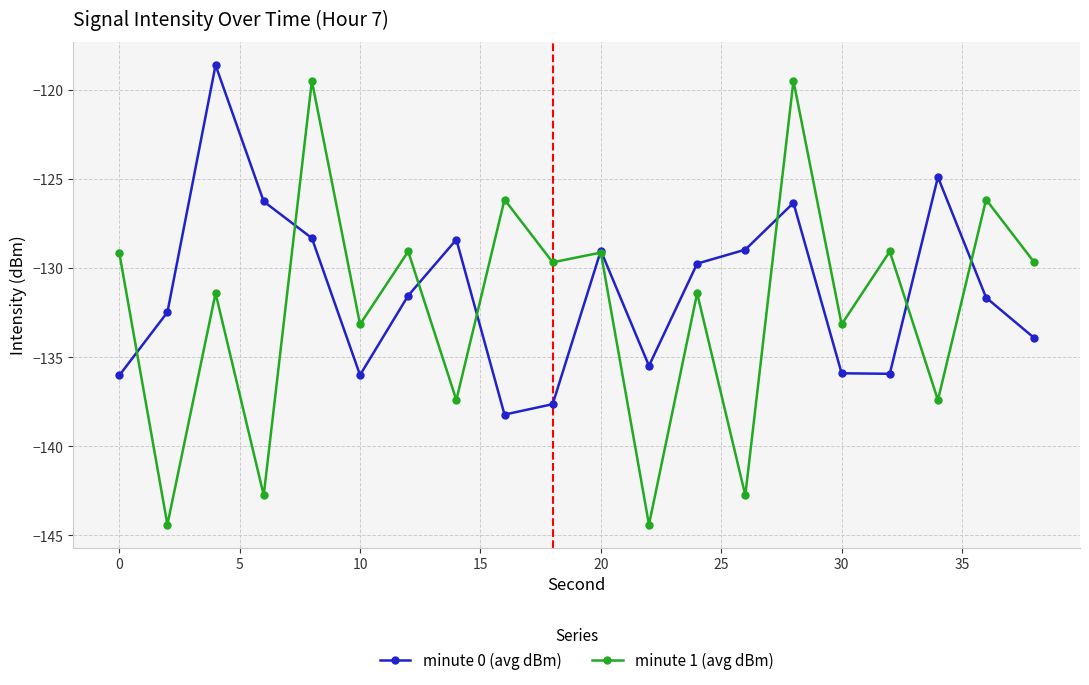

How many interior local peaks does the minute 0 (avg dBm) series have?

5